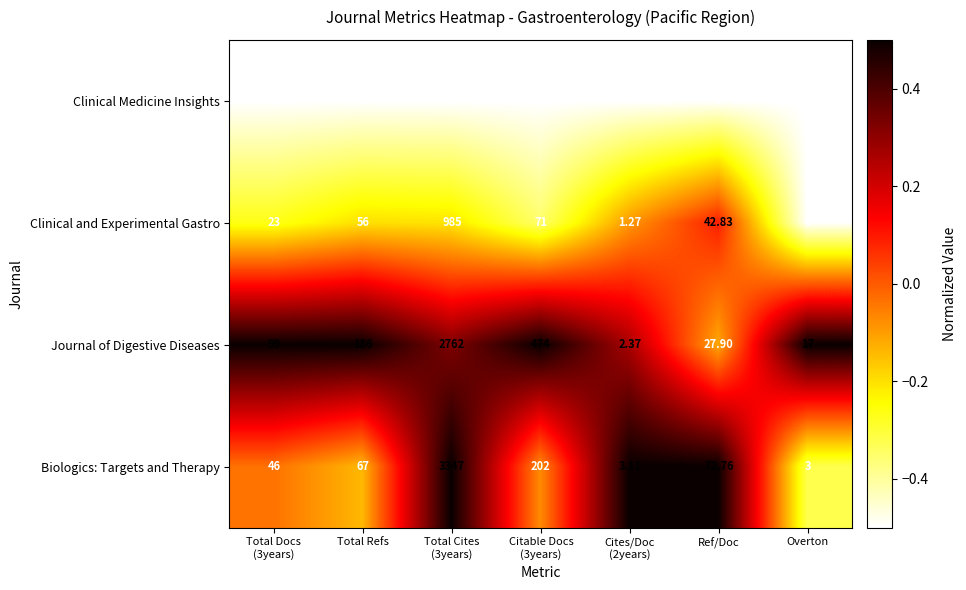

Which series has the largest total across all categories?

Biologics: Targets and Therapy